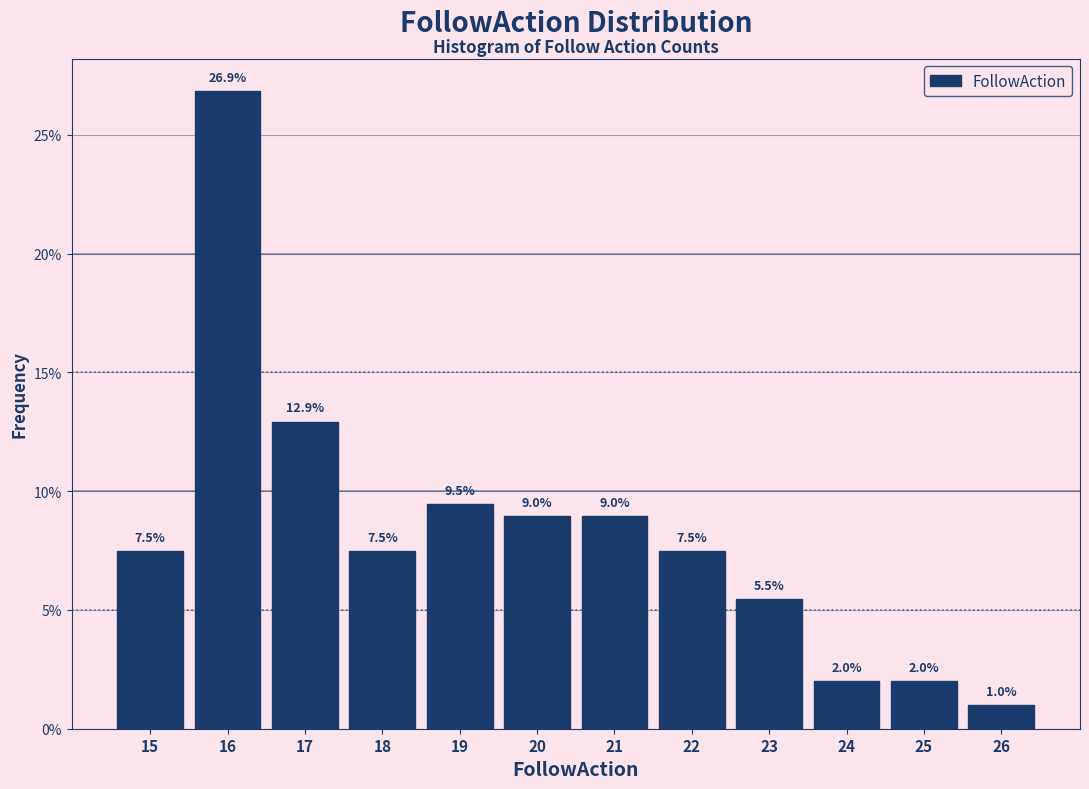

How tall is the bar that spans 24.5 to 25.5 on the x-axis?

2.0